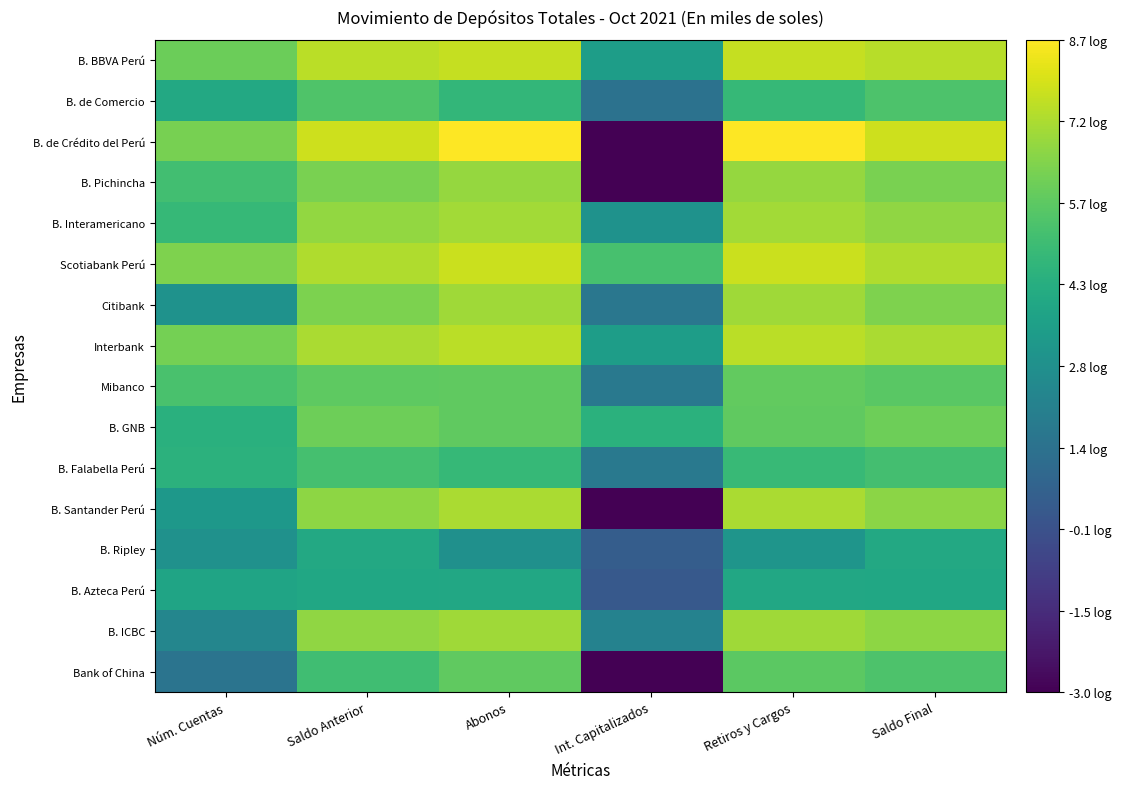

What is the difference between the second highest and second lowest values in the B. de Crédito del Perú series?

2.4